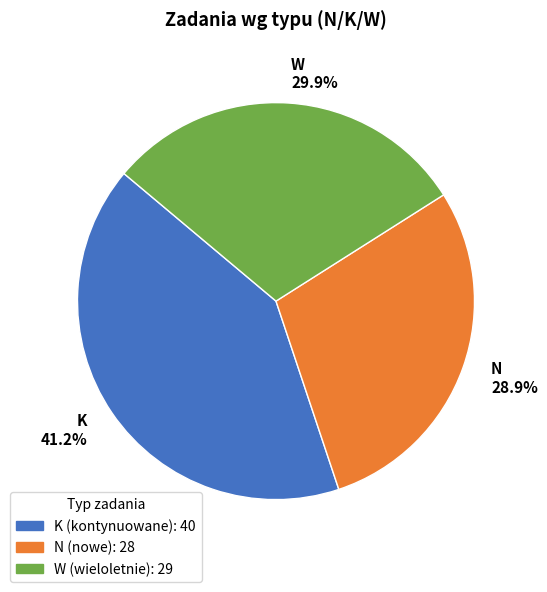

How much of the chart is everything except N?

71.1%